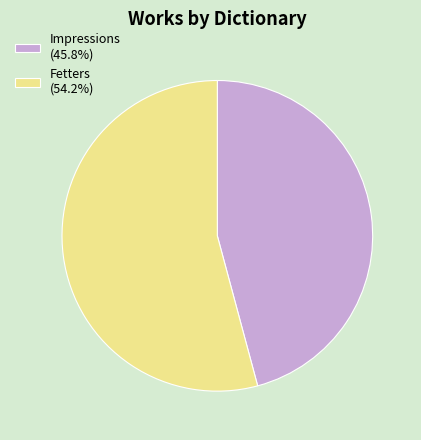

Is Fetters the majority of the pie?

Yes